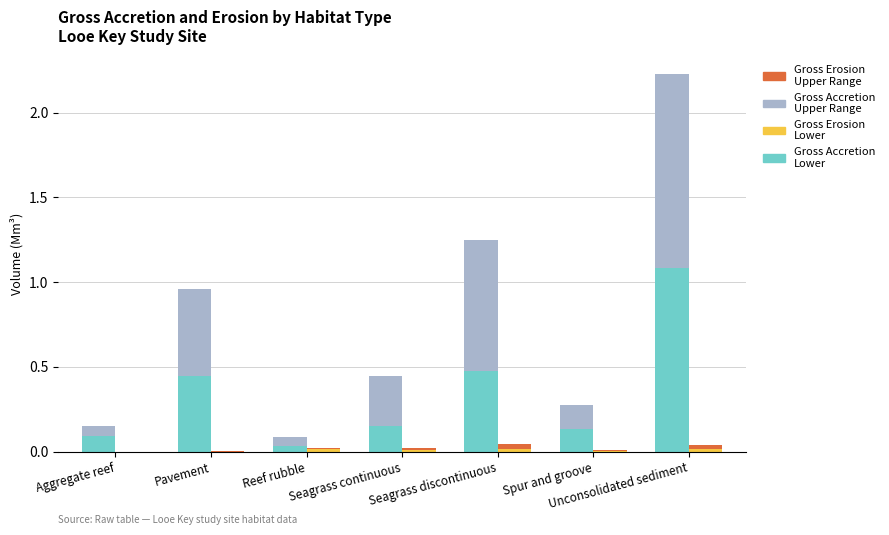

Is the value of Gross Accretion Lower at Pavement greater than the value of Gross Erosion Upper Range at Spur and groove?

Yes